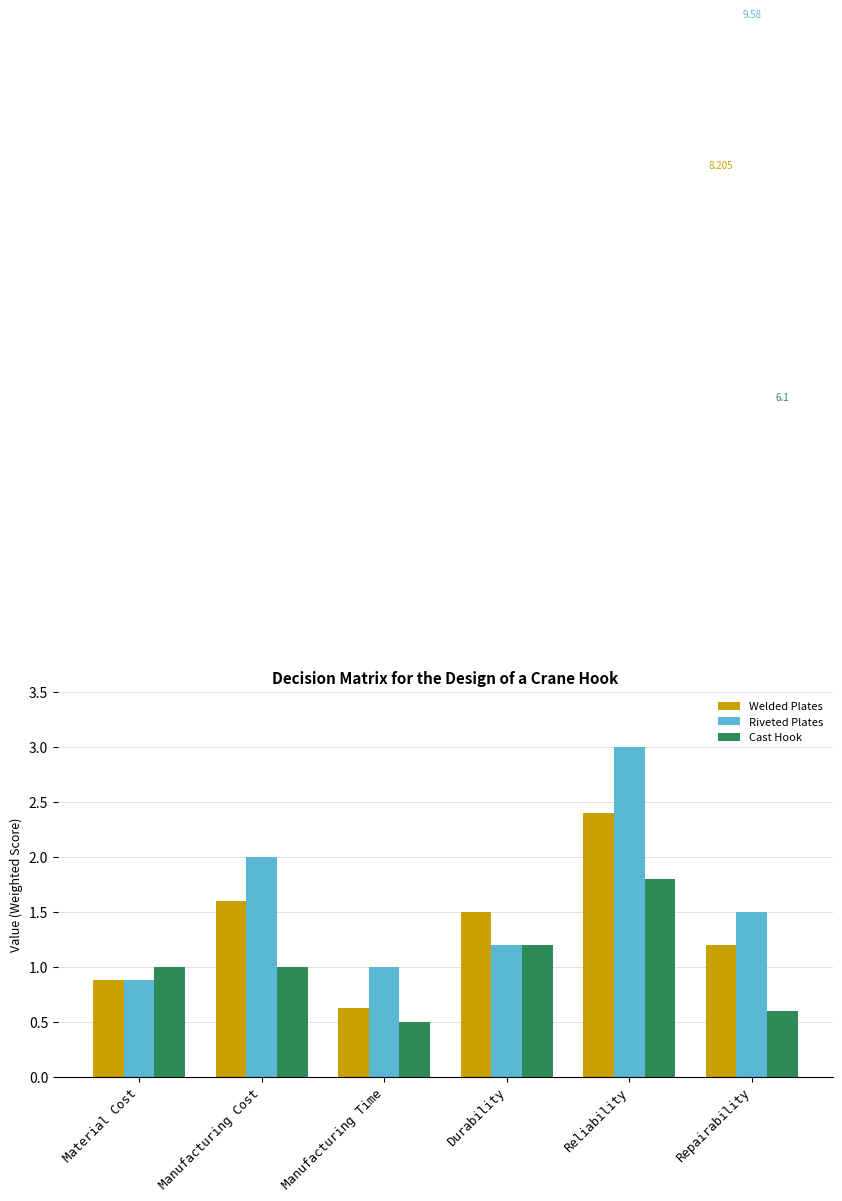

Which series has the largest total across all categories?

Riveted Plates